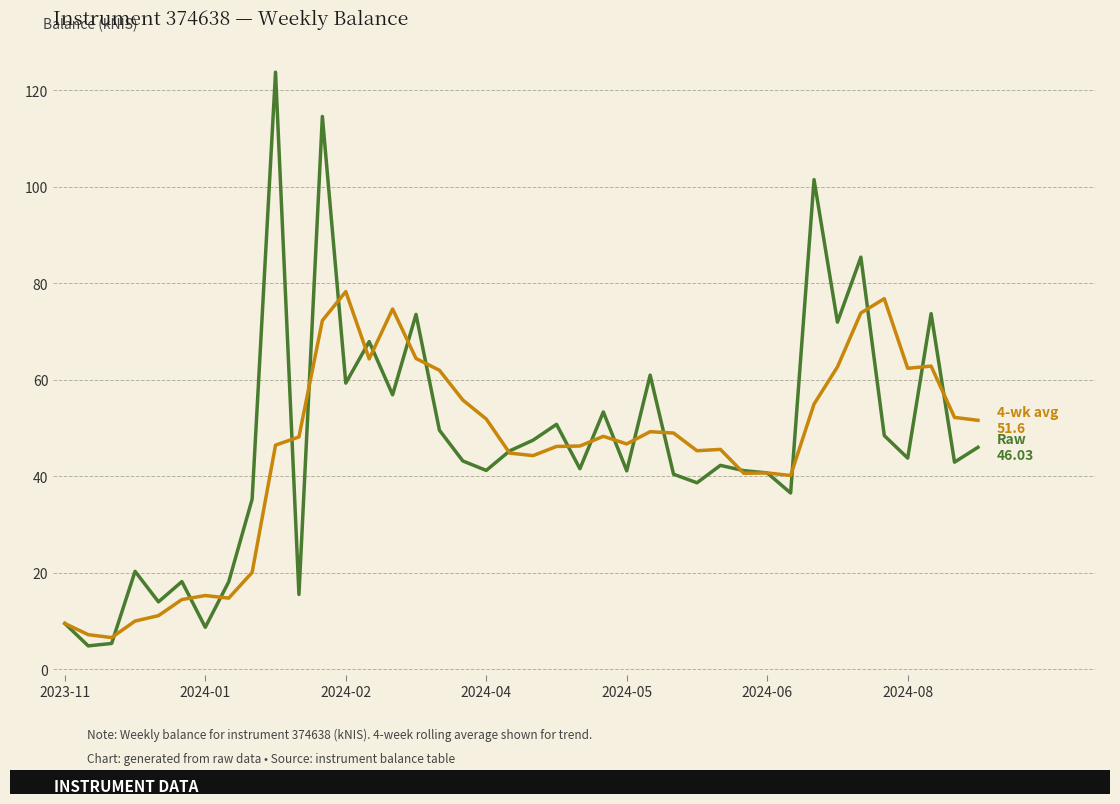

What is the smallest value displayed?

4.9